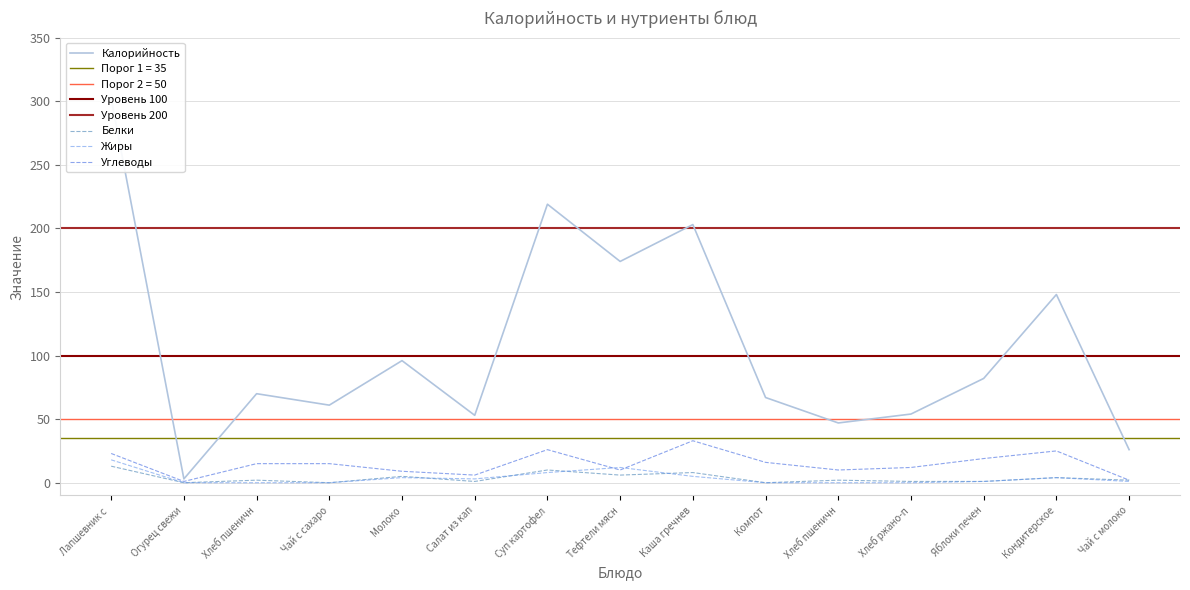

Is it true that Жиры equals 4 at Молоко?

True